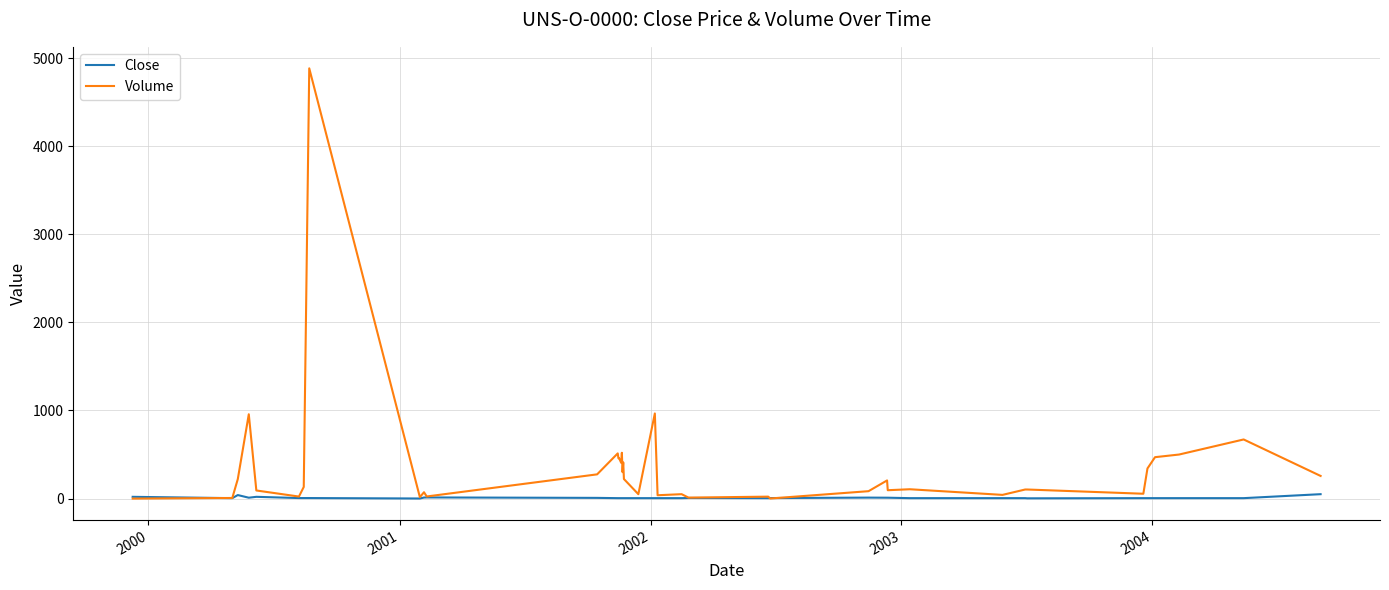

Rank the series by their average value, from lowest to highest.

Close, Volume